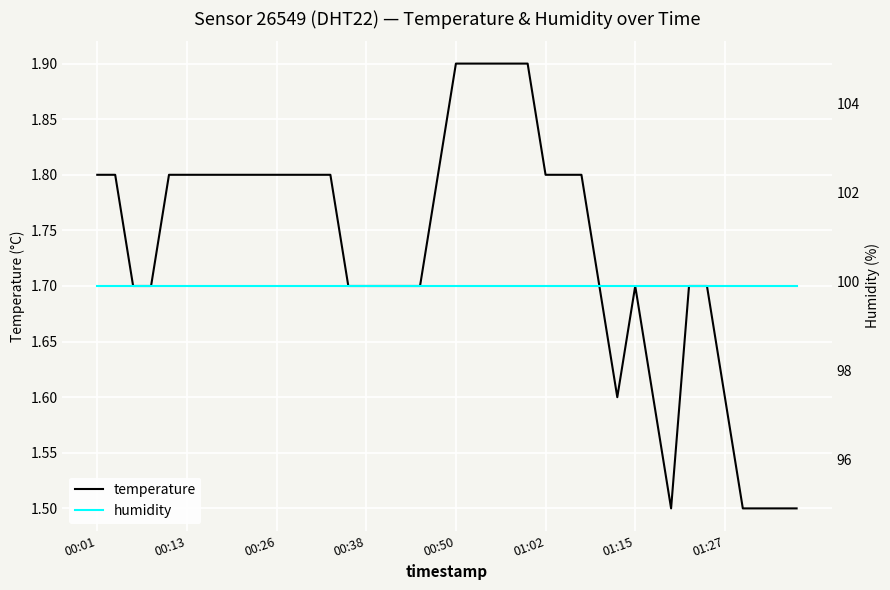

Reading right to left, list all the values displayed in this chart.

temperature: 1.5	1.5	1.5	1.5	1.6	1.7	1.7	1.5	1.6	1.7	1.6	1.7	1.8	1.8	1.8	1.9	1.9	1.9	1.9	1.9	1.8	1.7	1.7	1.7	1.7	1.7	1.8	1.8	1.8	1.8	1.8	1.8	1.8	1.8	1.8	1.8	1.7	1.7	1.8	1.8
humidity: 99.9	99.9	99.9	99.9	99.9	99.9	99.9	99.9	99.9	99.9	99.9	99.9	99.9	99.9	99.9	99.9	99.9	99.9	99.9	99.9	99.9	99.9	99.9	99.9	99.9	99.9	99.9	99.9	99.9	99.9	99.9	99.9	99.9	99.9	99.9	99.9	99.9	99.9	99.9	99.9